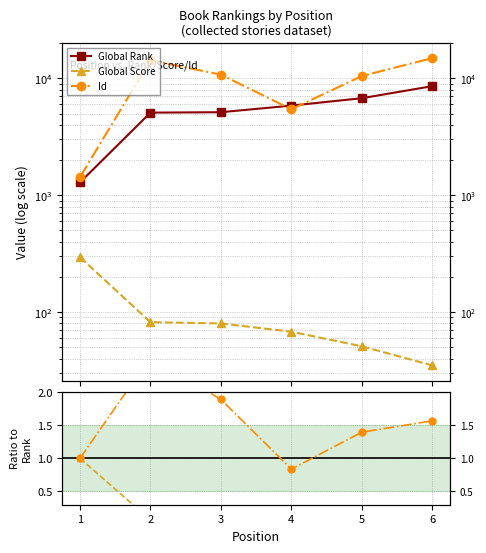

True or false: Global Rank and Score ratio cross at least once.

False